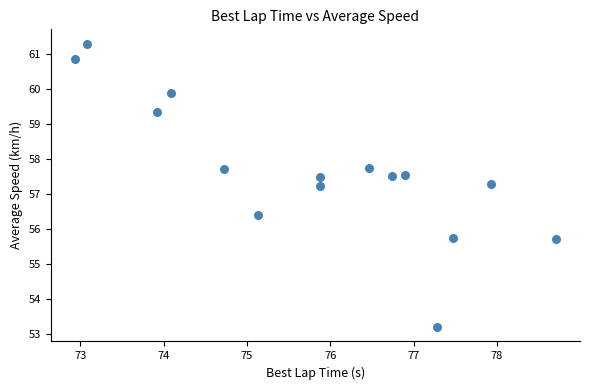

What is the range of Y values (max minus min)?

8.1